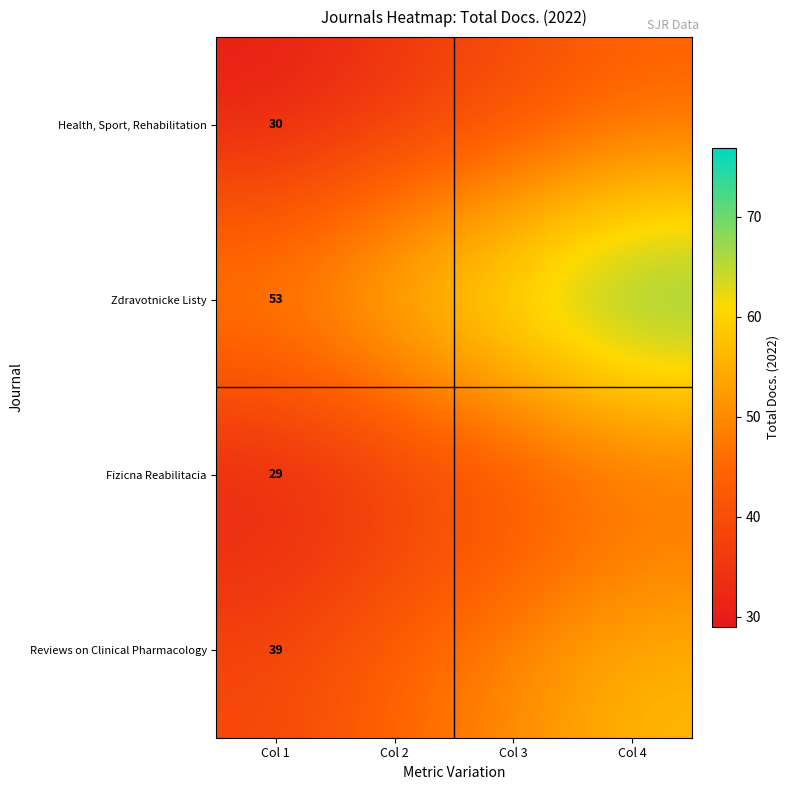

Which series has the largest total across all categories?

Zdravotnicke Listy